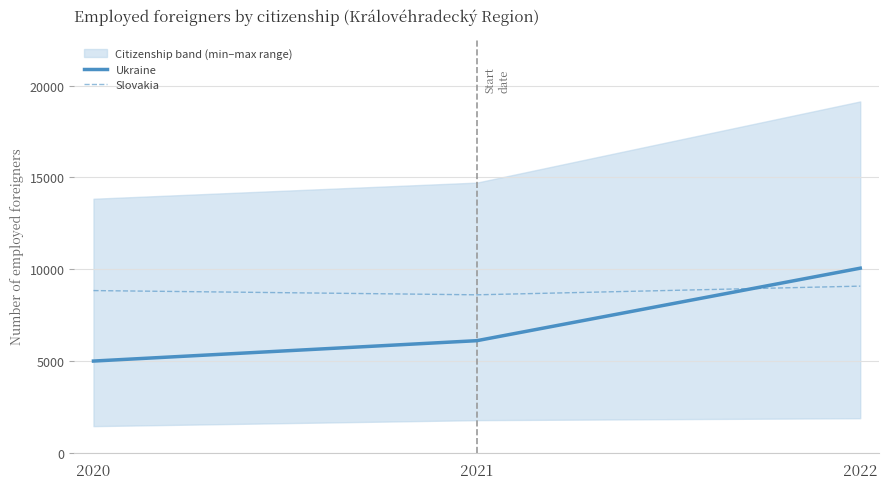

Where is Slovakia nearest to the value 8843?

2020